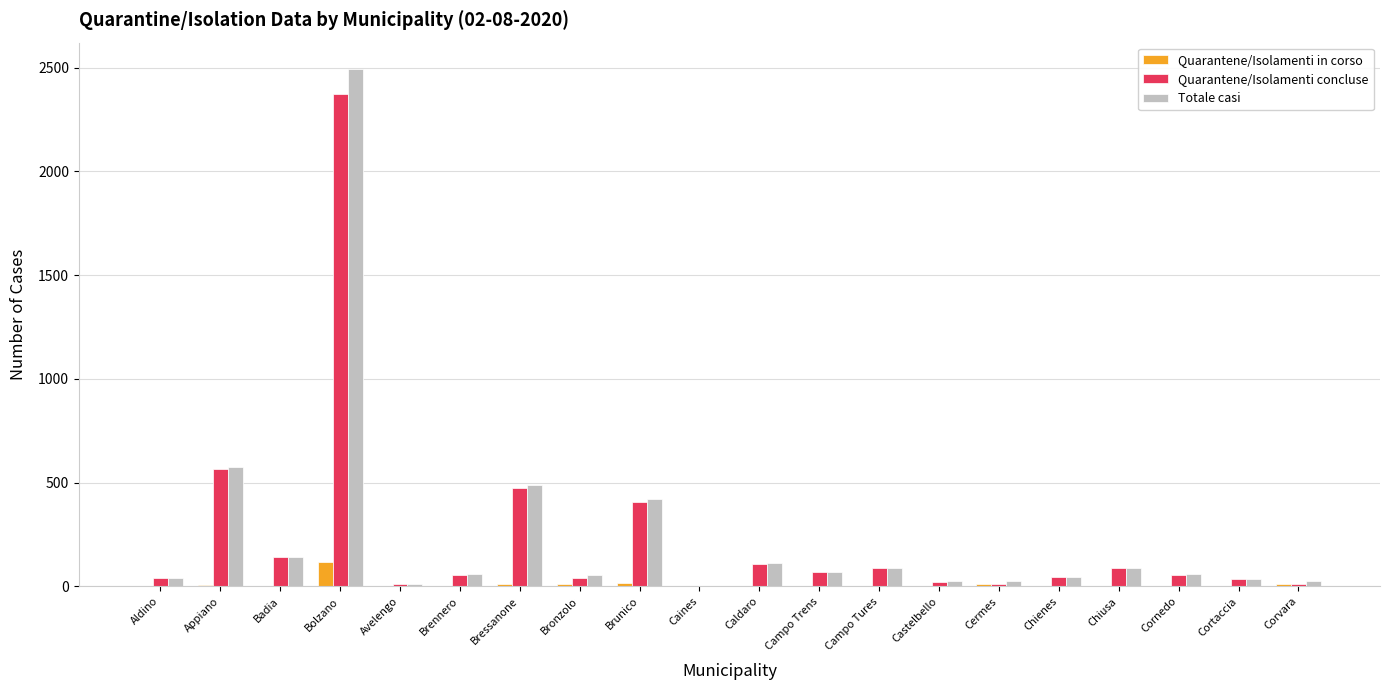

The Totale casi series shows 646 at Bressanone. True or false?

False